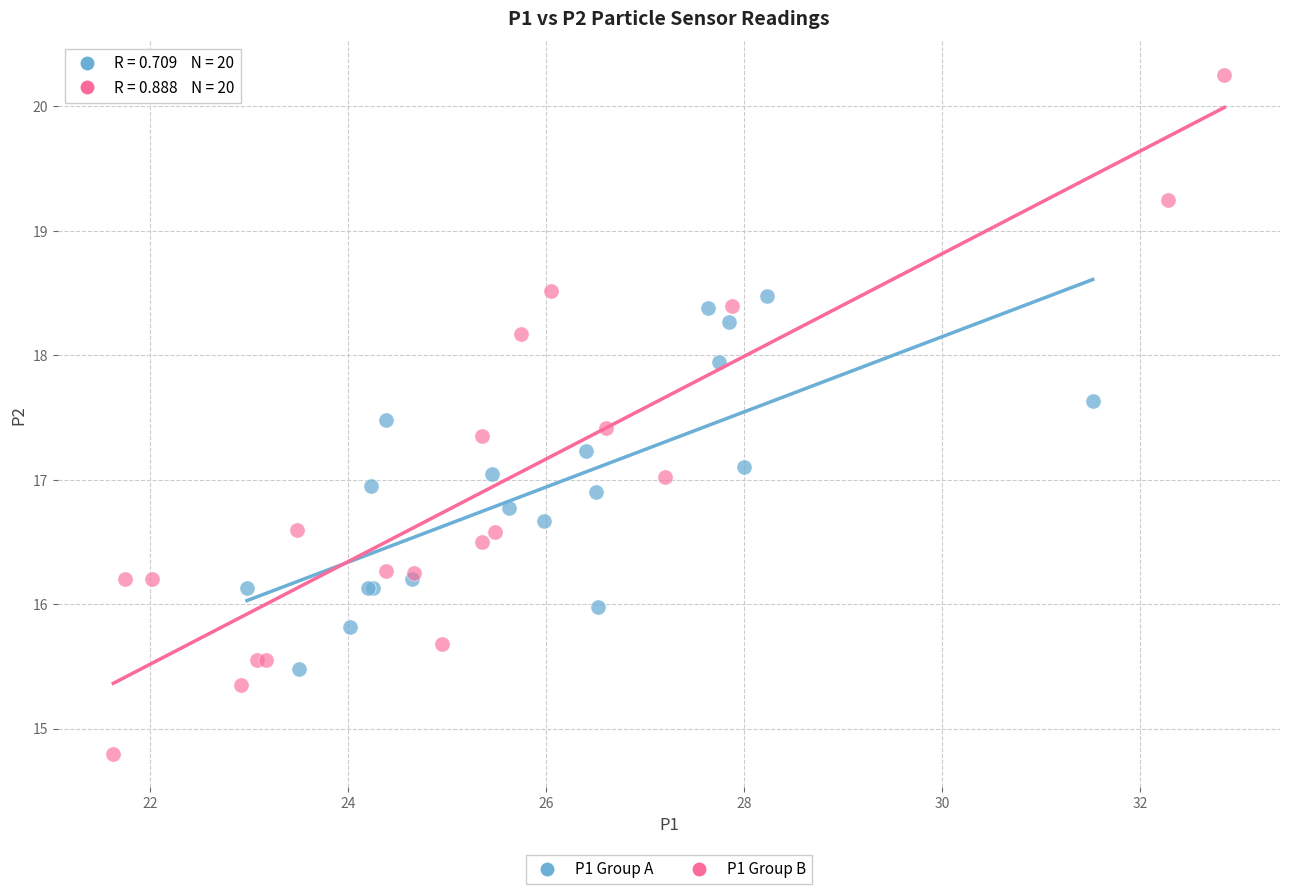

Which series contains the highest Y value?

P1 Group B